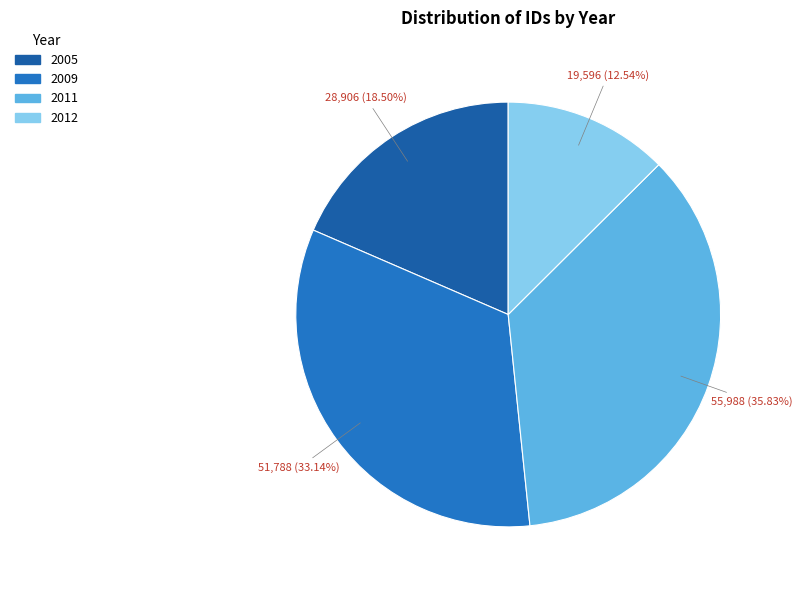

How many segments does this pie chart have?

4